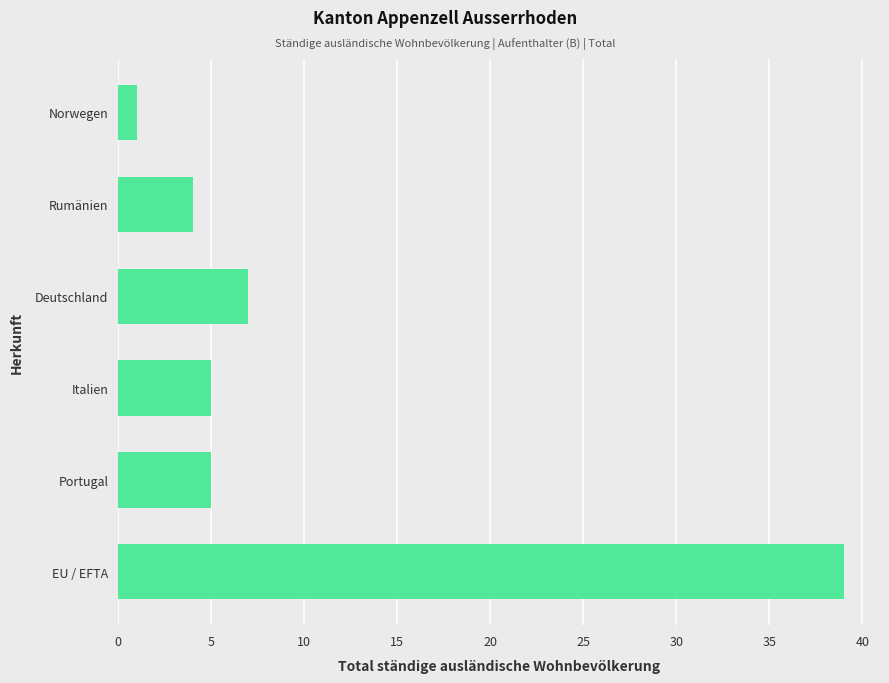

What is the sum of all values?

61